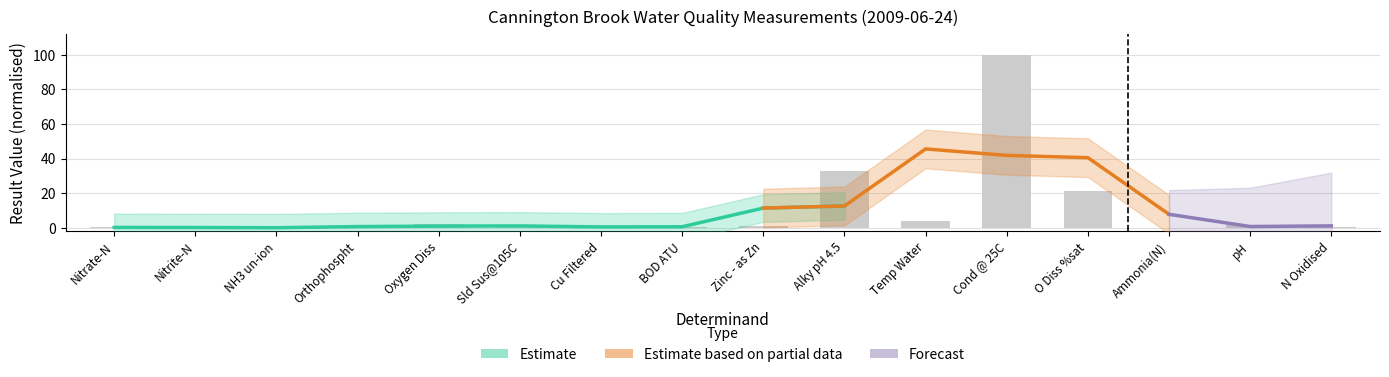

Is it true that the value at Nitrite-N is 0.0?

True